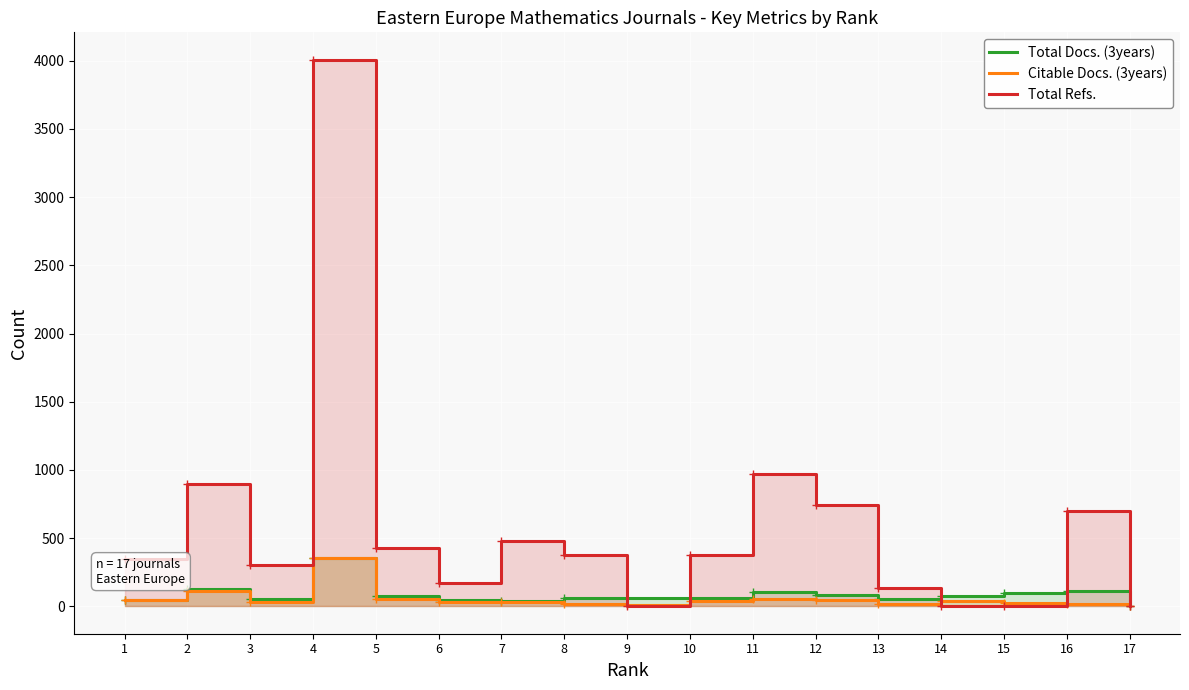

The value of Total Docs. (3years) at 3 is 51. True or false?

True